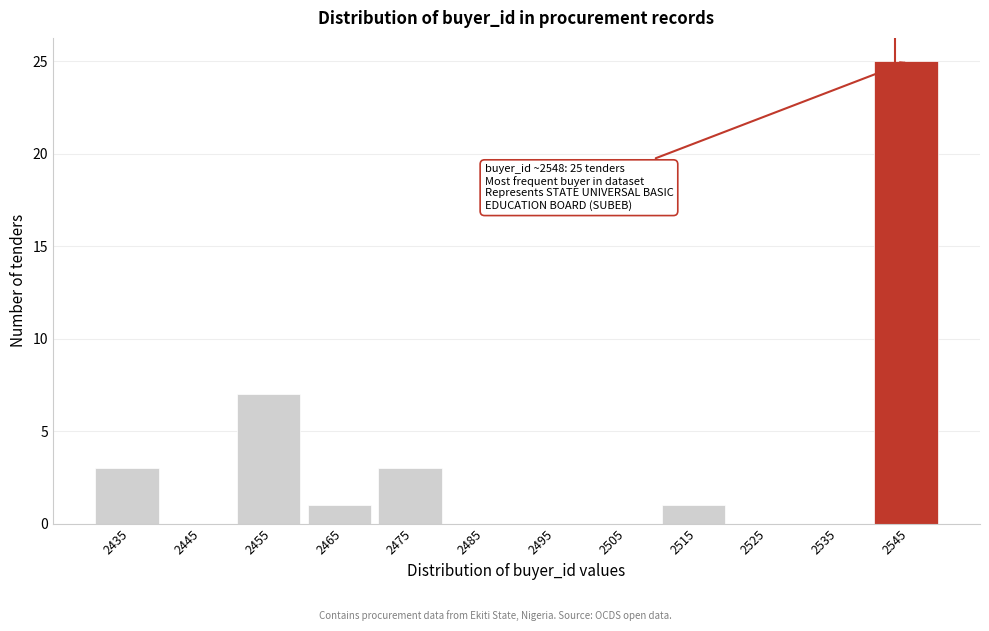

Reading left to right, what are all the values shown in this chart?

2435=3	2445=0	2455=7	2465=1	2475=3	2485=0	2495=0	2505=0	2515=1	2525=0	2535=0	2545=25